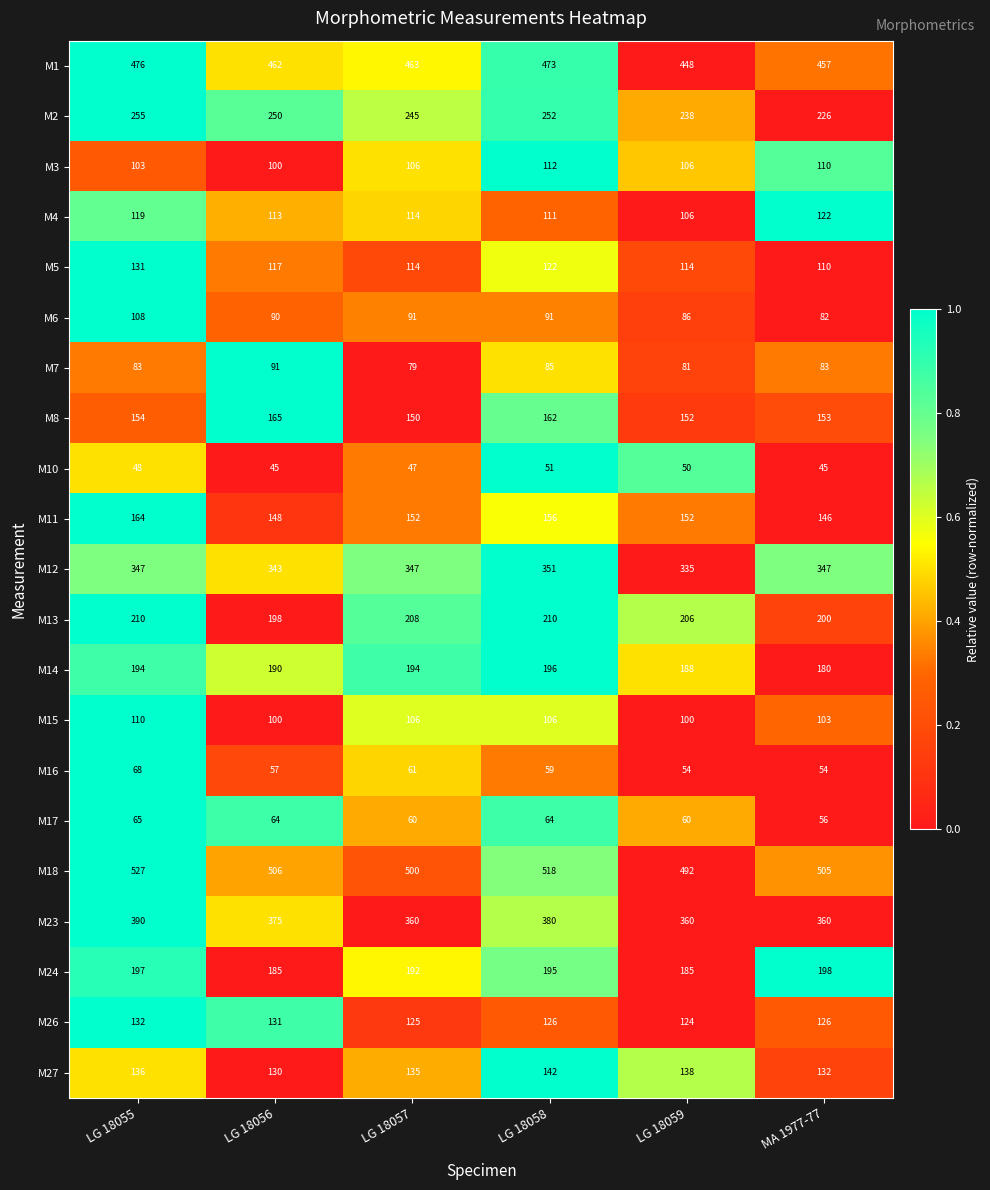

How many distinct data groups are displayed?

21